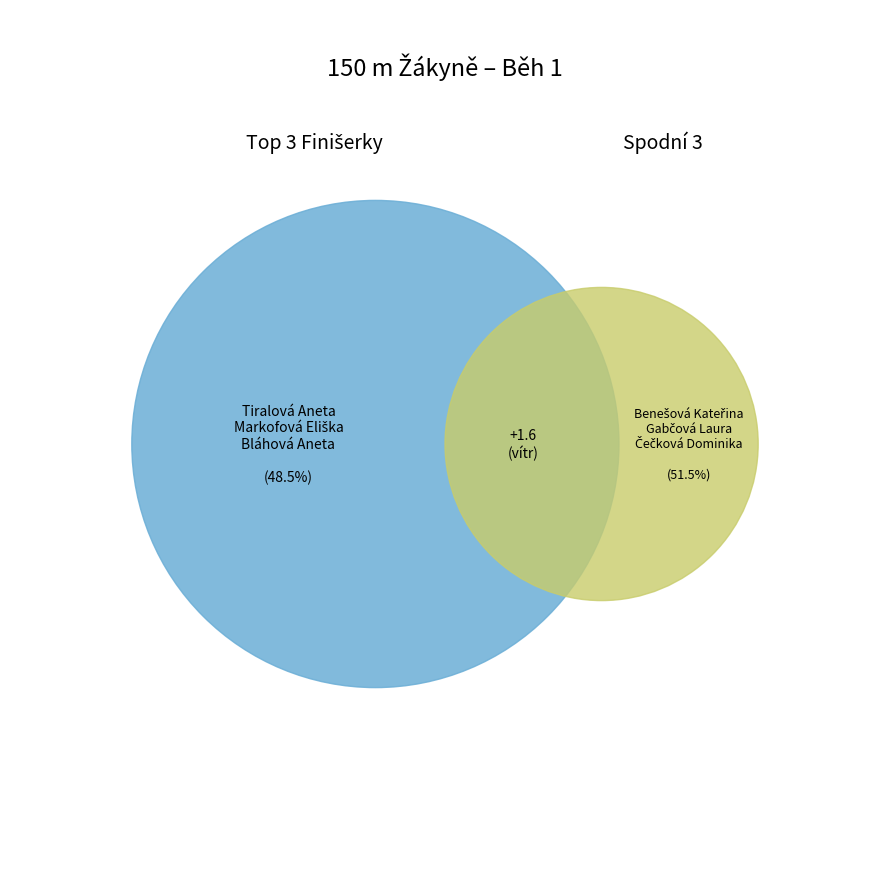

Do Markofová Eliška and Benešová Kateřina together represent more than half of the pie?

No